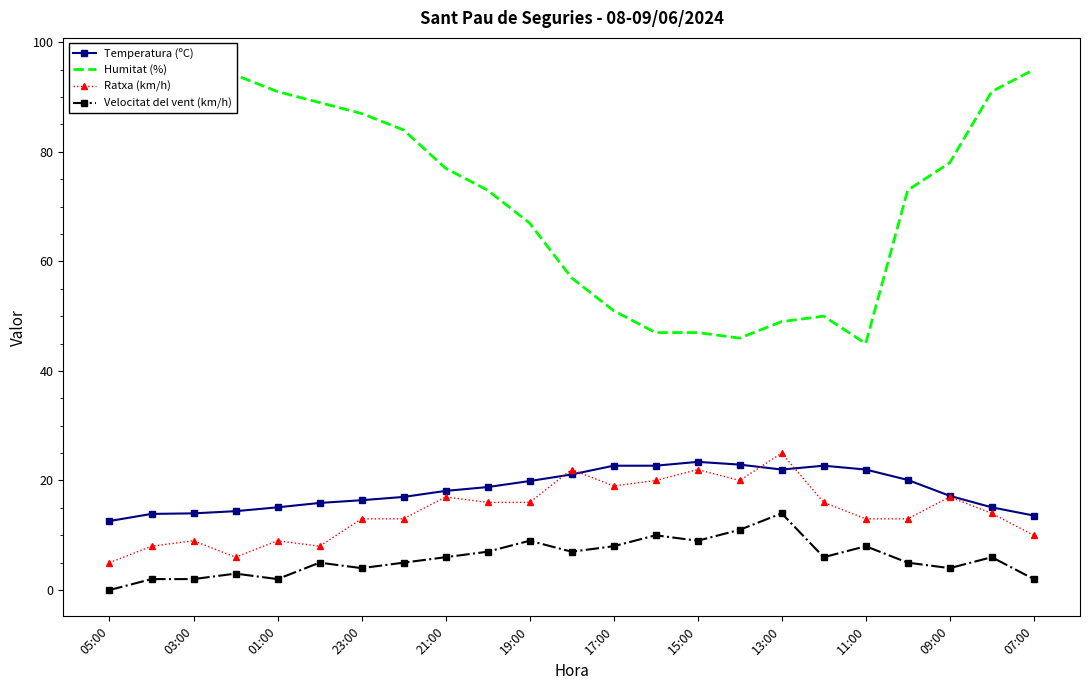

Is it true that Velocitat del vent (km/h) equals 9.8 at 13:00?

False